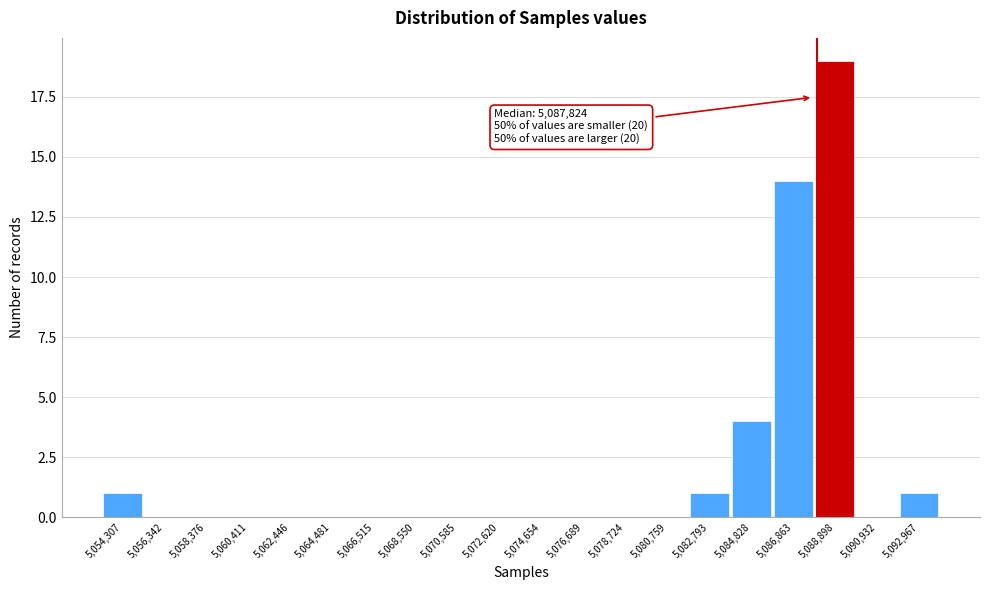

Which range on the x-axis has the tallest bar?

5088000 to 5090000